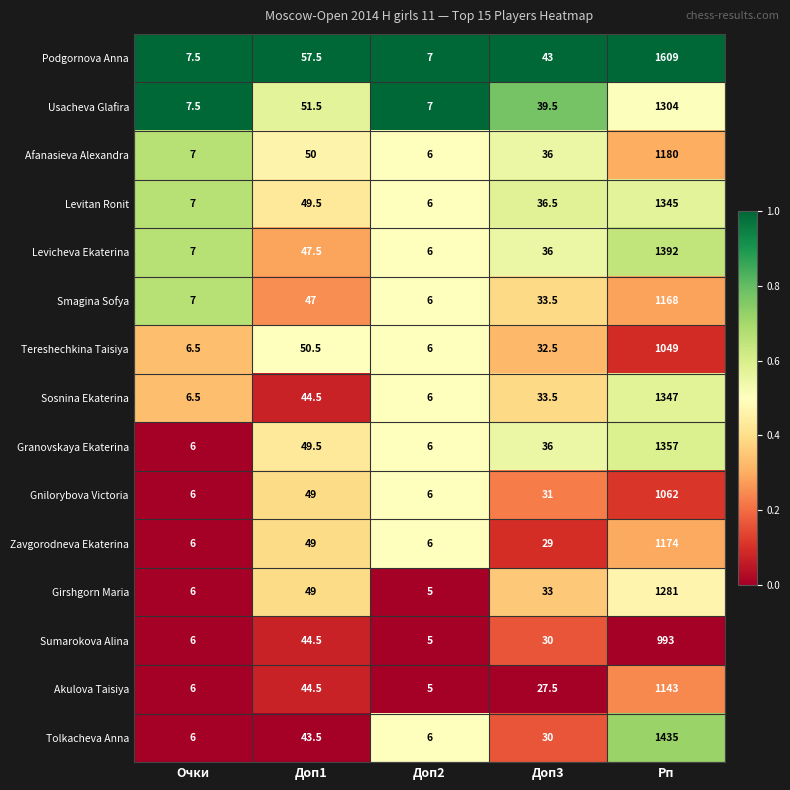

What is the difference between the Smagina Sofya values at Доп2 and Доп3?

27.5